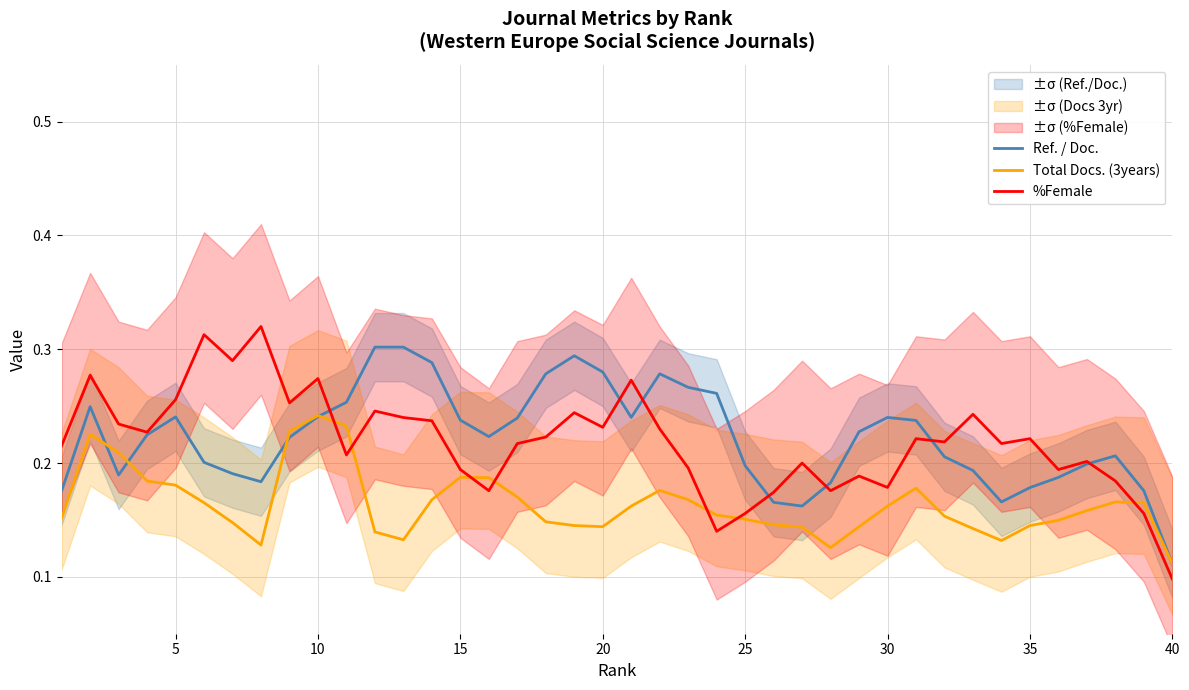

The value of %Female at 20 is 0.1. True or false?

False